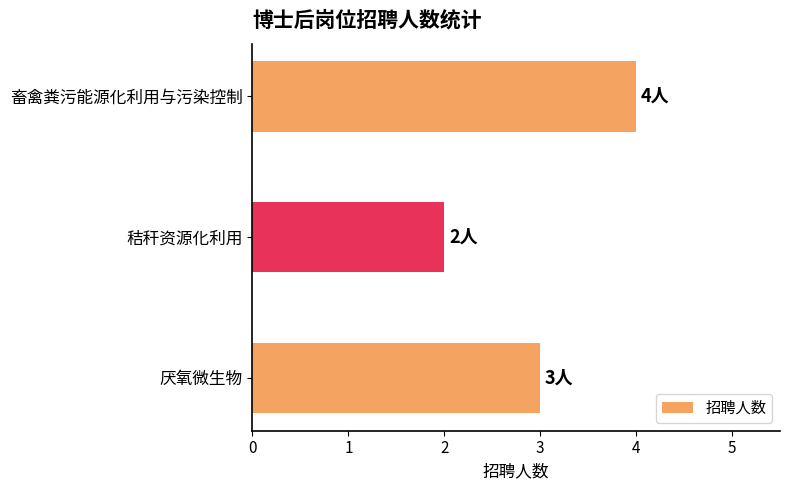

The value at 厌氧微生物 is 3. True or false?

True